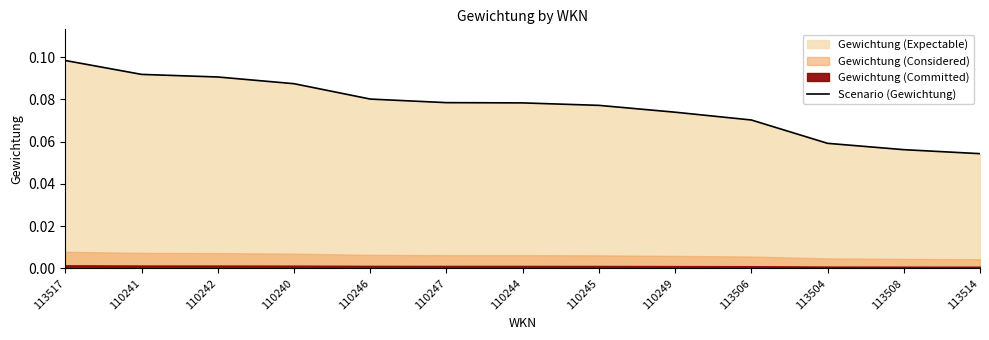

The value of Scenario (Gewichtung) at 113508 is 0.0. True or false?

False